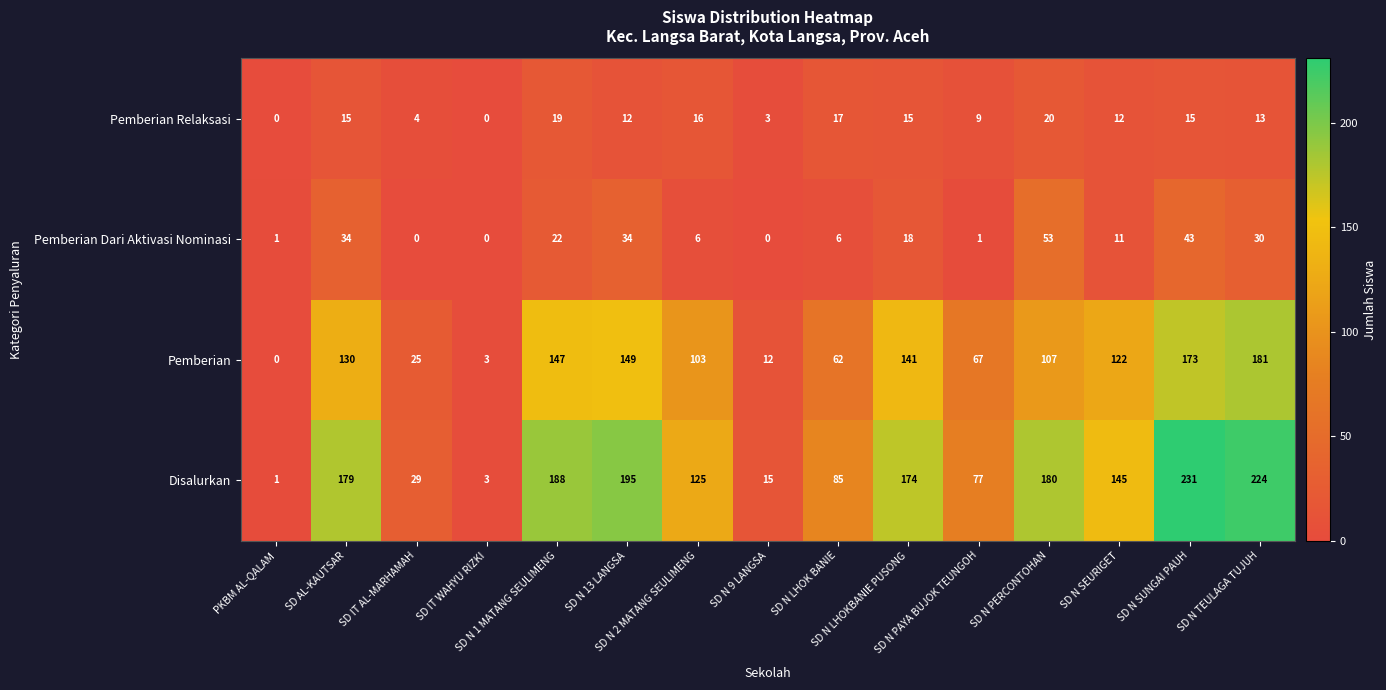

Which series has the largest range (max minus min)?

Disalurkan